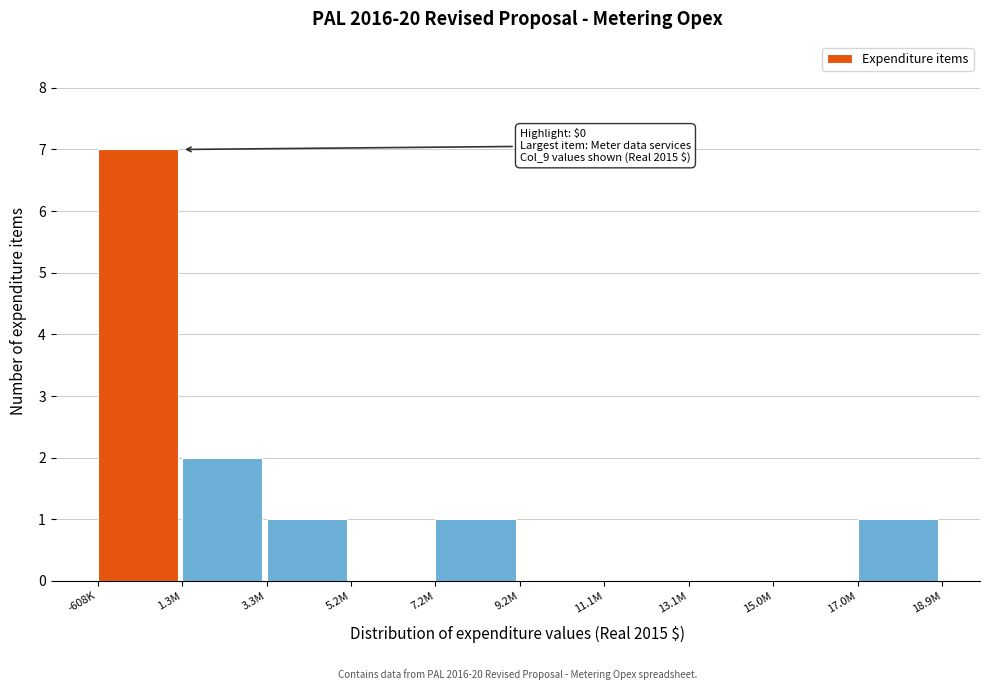

Reading right to left, transcribe all the data shown in this chart.

17.0M=1	15.0M=0	13.1M=0	11.1M=0	9.2M=0	7.2M=1	5.2M=0	3.3M=1	1.3M=2	-608K=7